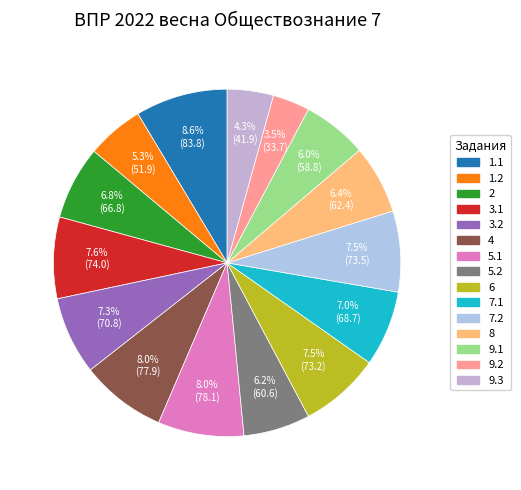

How many slices are in this pie chart?

15